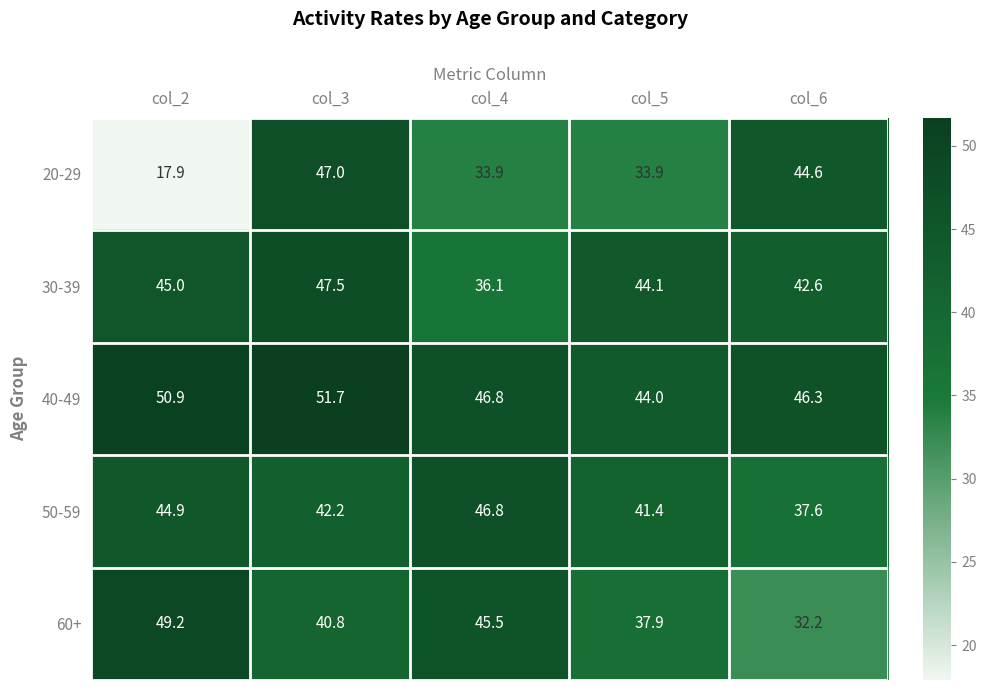

Reading left to right, what are all the values shown in this chart?

20-29: col_2=17.9	col_3=47.0	col_4=33.9	col_5=33.9	col_6=44.6
30-39: col_2=45.0	col_3=47.5	col_4=36.1	col_5=44.1	col_6=42.6
40-49: col_2=50.9	col_3=51.7	col_4=46.8	col_5=44.0	col_6=46.3
50-59: col_2=44.9	col_3=42.2	col_4=46.8	col_5=41.4	col_6=37.6
60+: col_2=49.2	col_3=40.8	col_4=45.5	col_5=37.9	col_6=32.2